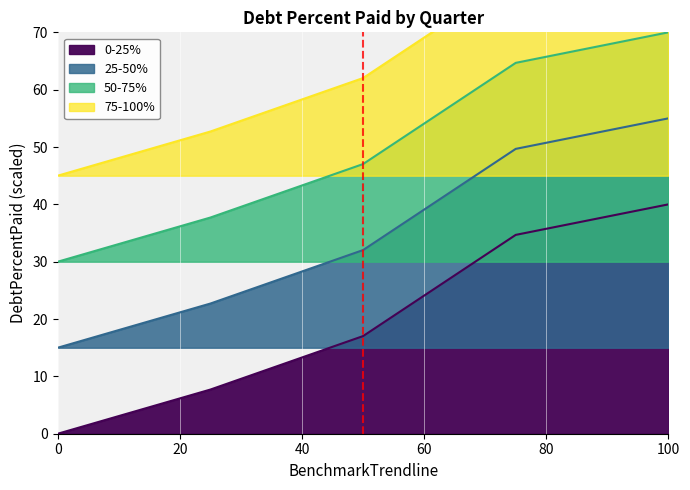

List the series in order of their overall mean, lowest first.

0-25%, 25-50%, 50-75%, 75-100%